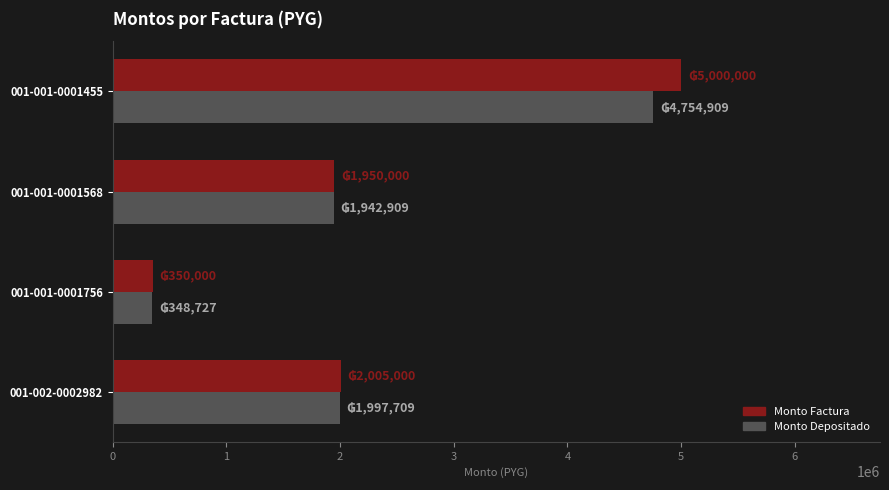

Which category has the highest value across all series?

001-001-0001455